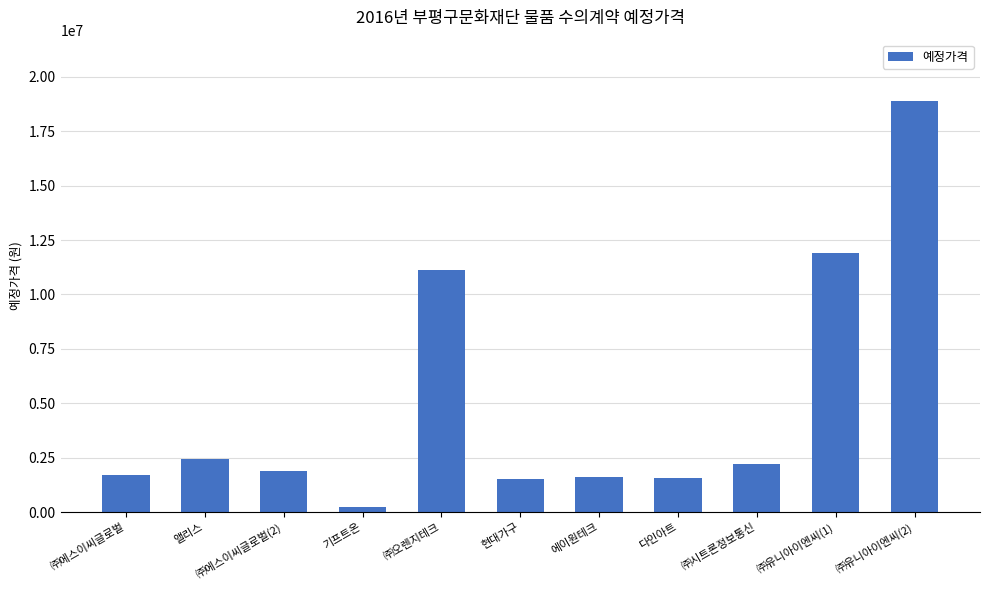

Which label corresponds to the smallest value in the chart?

기프트온